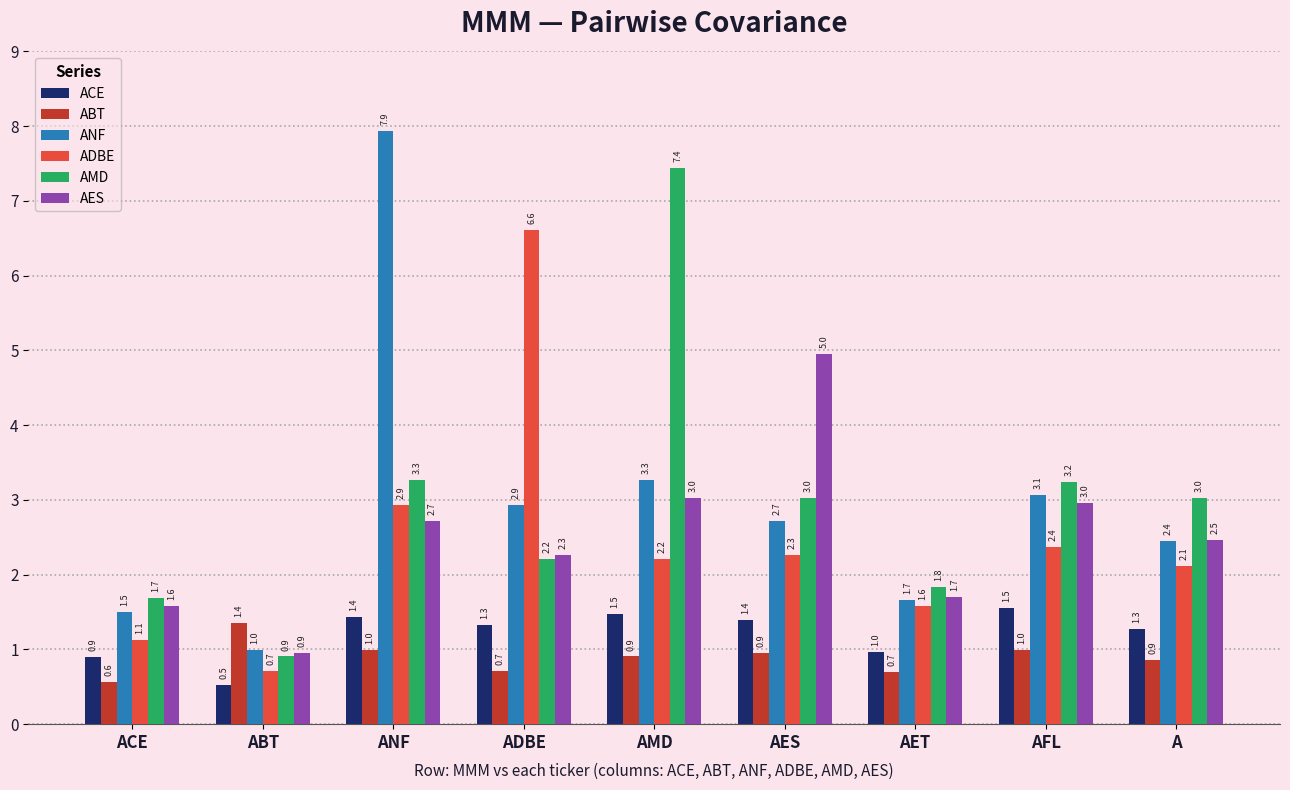

What is the sum of the ANF values at ANF and AMD?

11.2